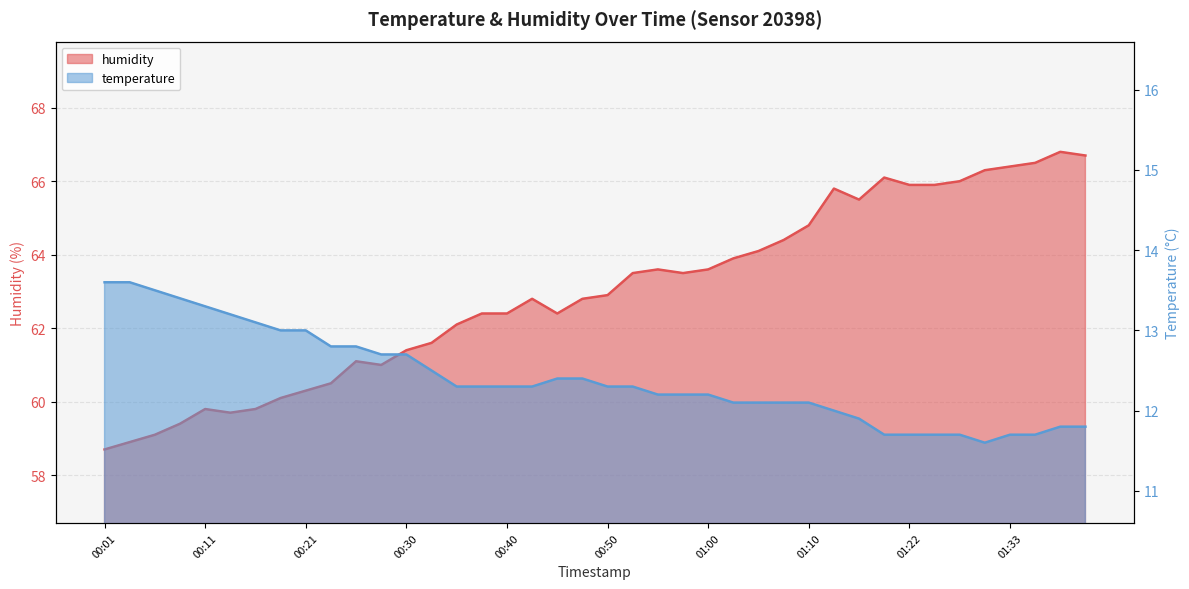

Reading left to right, extract all data points from this chart.

temperature: 13.6	13.6	13.5	13.4	13.3	13.2	13.1	13.0	13.0	12.8	12.8	12.7	12.7	12.5	12.3	12.3	12.3	12.3	12.4	12.4	12.3	12.3	12.2	12.2	12.2	12.1	12.1	12.1	12.1	12.0	11.9	11.7	11.7	11.7	11.7	11.6	11.7	11.7	11.8	11.8
humidity: 58.7	58.9	59.1	59.4	59.8	59.7	59.8	60.1	60.3	60.5	61.1	61.0	61.4	61.6	62.1	62.4	62.4	62.8	62.4	62.8	62.9	63.5	63.6	63.5	63.6	63.9	64.1	64.4	64.8	65.8	65.5	66.1	65.9	65.9	66.0	66.3	66.4	66.5	66.8	66.7